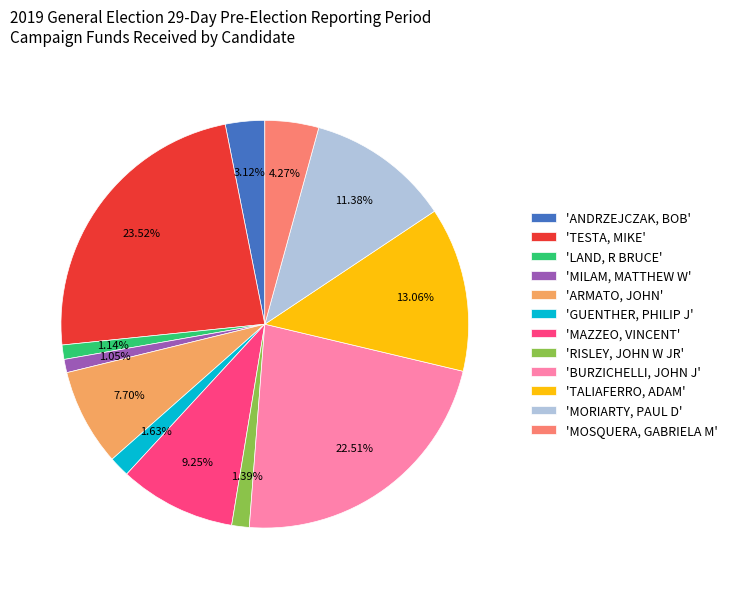

Which slice is the largest?

'TESTA, MIKE'